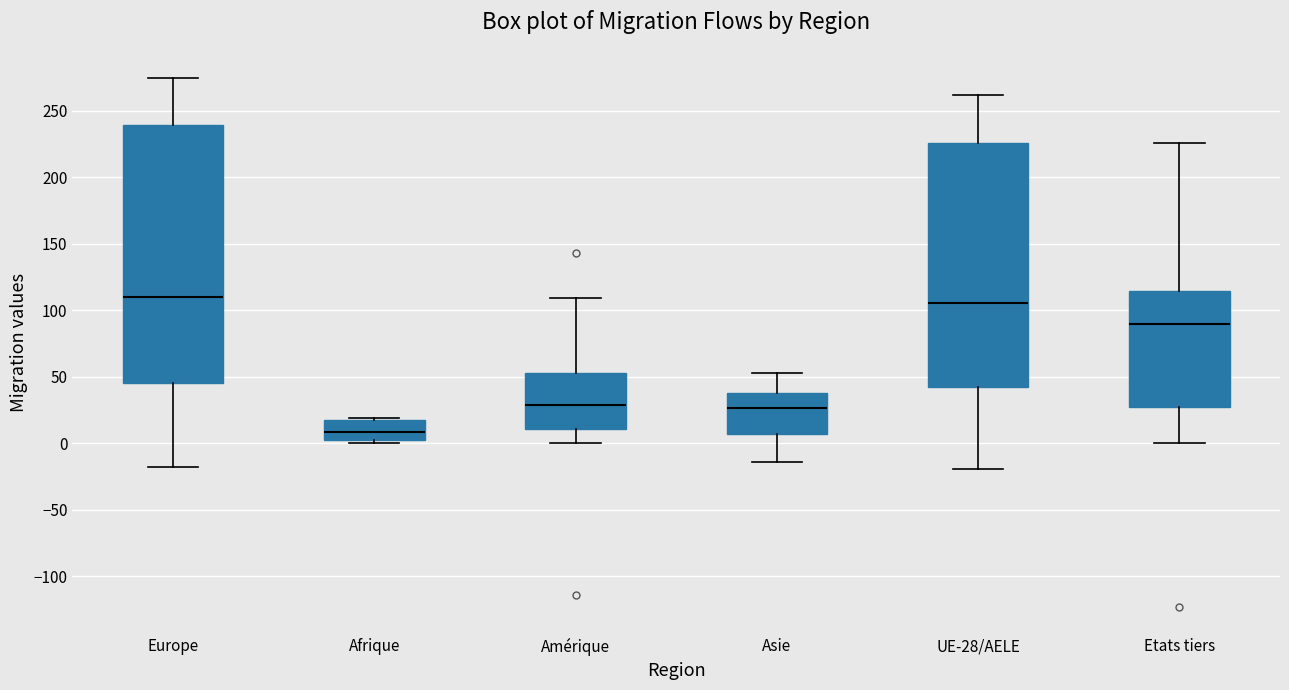

Reading left to right, transcribe this box plot: for each box, give where its median line is, the range the box spans, and where its two whiskers end, as read against the y-axis. The values are not printed on the chart, so give them approximately, as read against the axis.

Europe: median 110, box 45 to 240, whiskers -20 to 275
Afrique: median 10, box 5 to 20, whiskers 0 to 20
Amérique: median 30, box 10 to 55, whiskers 0 to 110
Asie: median 25, box 5 to 40, whiskers -15 to 55
UE-28/AELE: median 105, box 40 to 225, whiskers -20 to 260
Etats tiers: median 90, box 30 to 115, whiskers 0 to 225